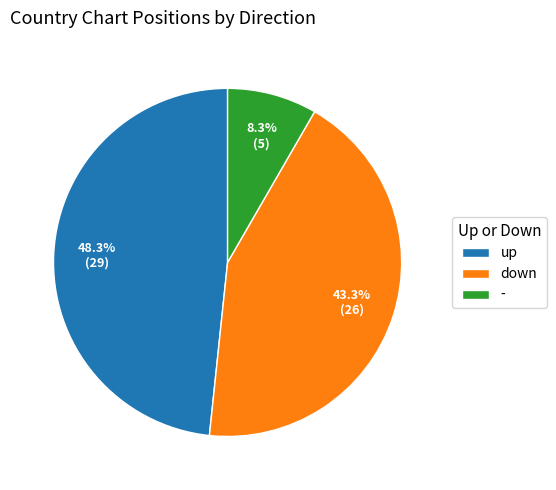

How many slices are in this pie chart?

3